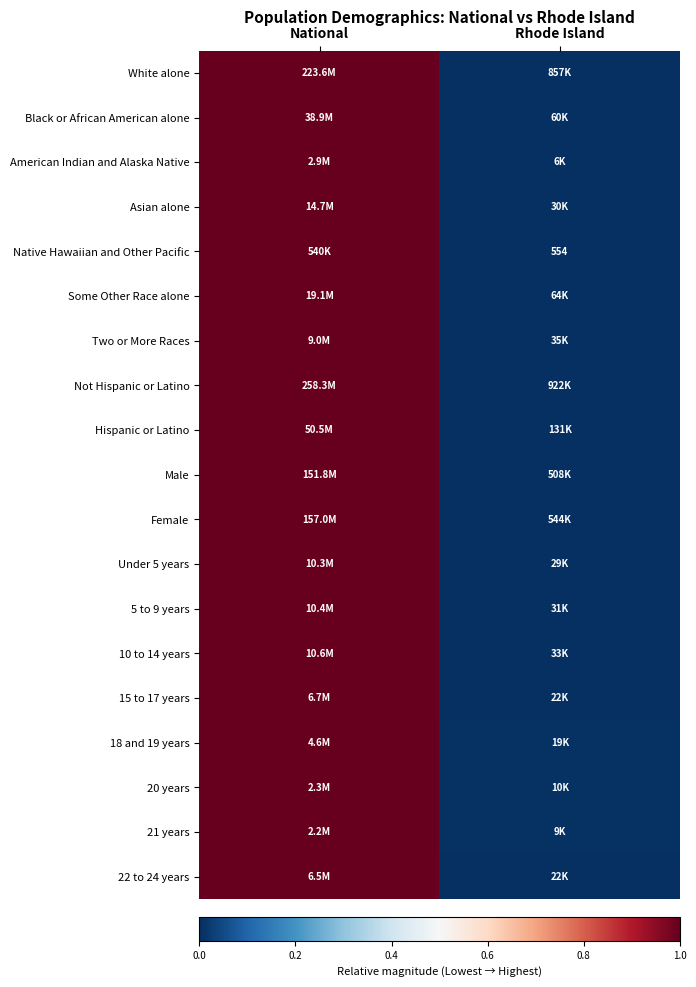

What is the difference between the maximum and minimum values in the Hispanic or Latino series?

1.0